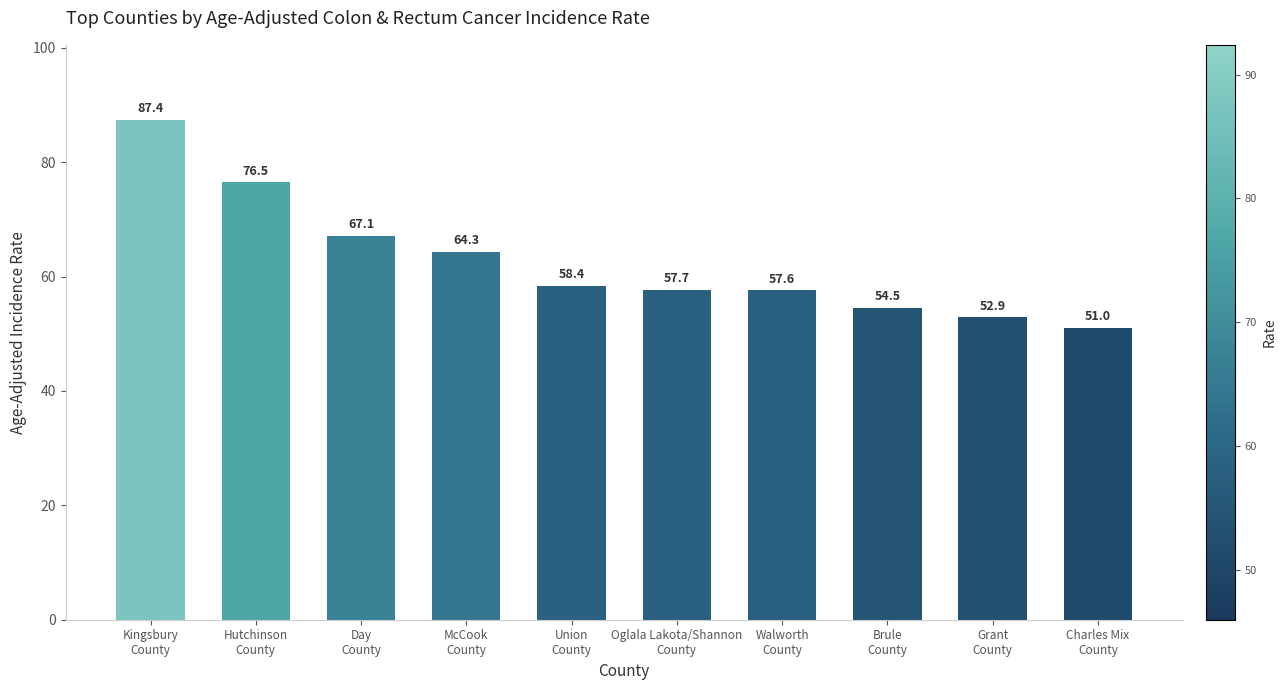

Count the number of data series in this chart.

1